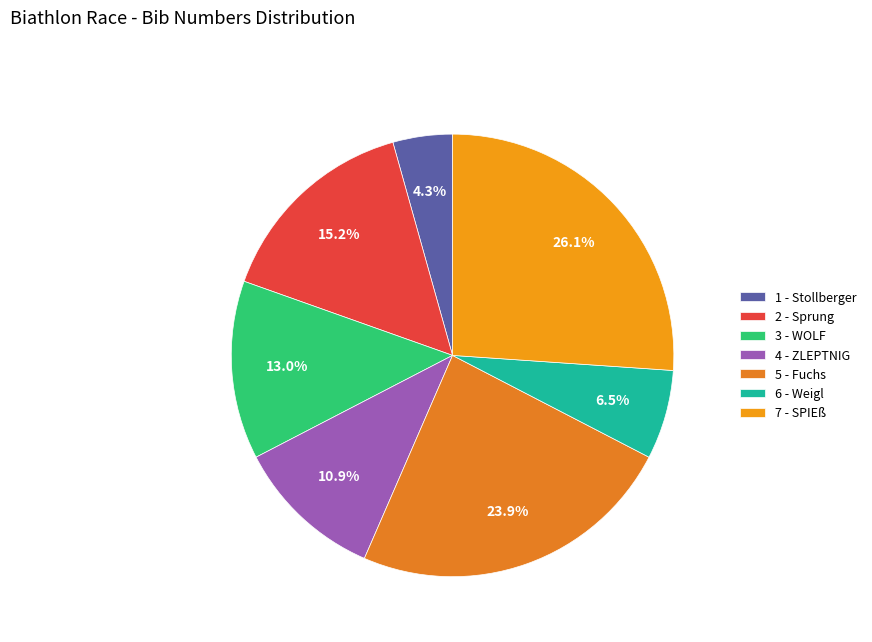

The 5 - Fuchs slice represents 24% of the pie. True or false?

True